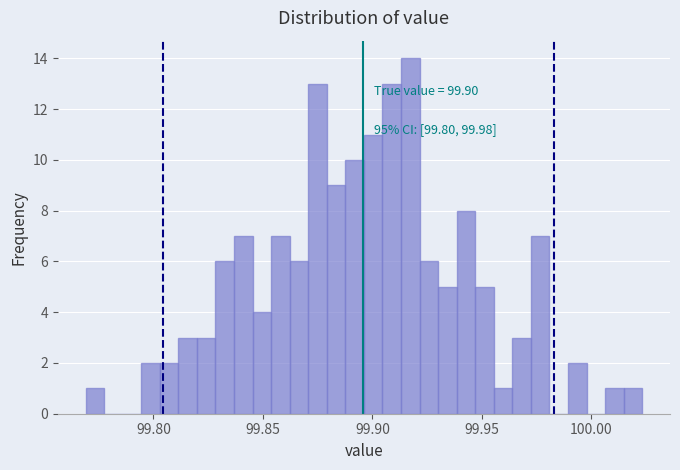

Around what value on the x-axis is the tallest bar? Give the approximate position of its centre, as read against the axis.

99.915